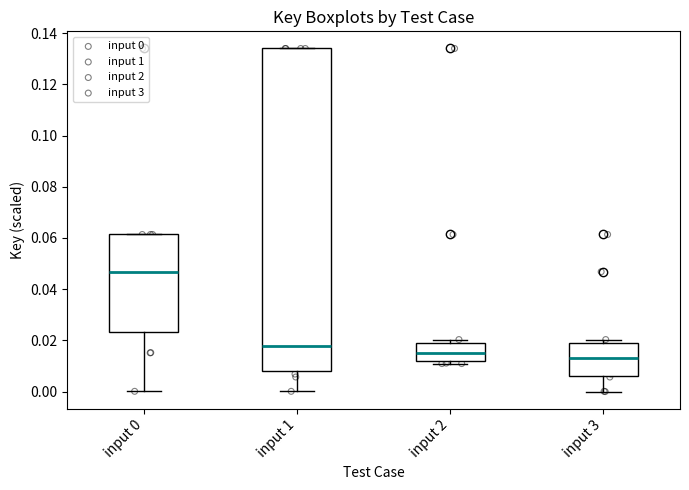

Reading left to right, transcribe this box plot: for each box, give where its median line is, the range the box spans, and where its two whiskers end, as read against the y-axis. The values are not printed on the chart, so give them approximately, as read against the axis.

input 0: median 0.046, box 0.024 to 0.062, whiskers 0.000 to 0.062
input 1: median 0.018, box 0.008 to 0.134, whiskers 0.000 to 0.134
input 2: median 0.016, box 0.012 to 0.020, whiskers 0.010 to 0.020 (just above the box's upper edge)
input 3: median 0.014, box 0.006 to 0.020, whiskers 0.000 to 0.020 (just above the box's upper edge)